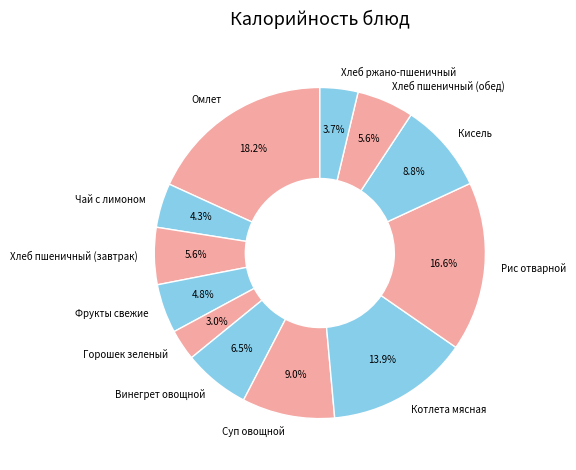

To the nearest percent, what percentage of the pie is Хлеб ржано-пшеничный?

4%